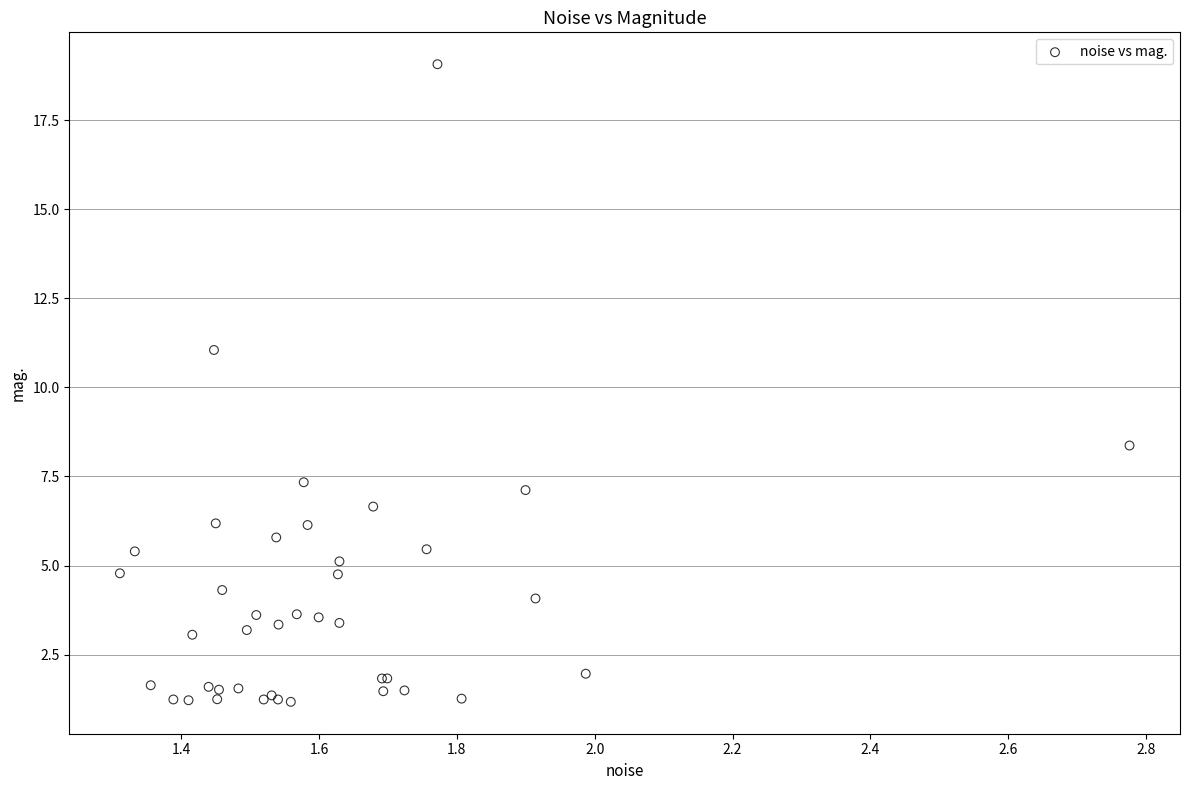

What Y value in the scatter plot is closest to 10?

11.0